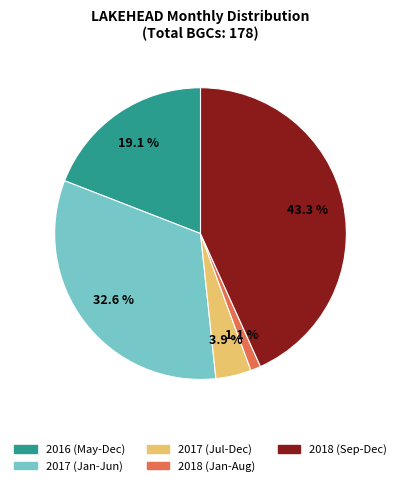

What is the ratio of the value at 2018 (Sep-Dec) to the value at 2016 (May-Dec)?

2.3